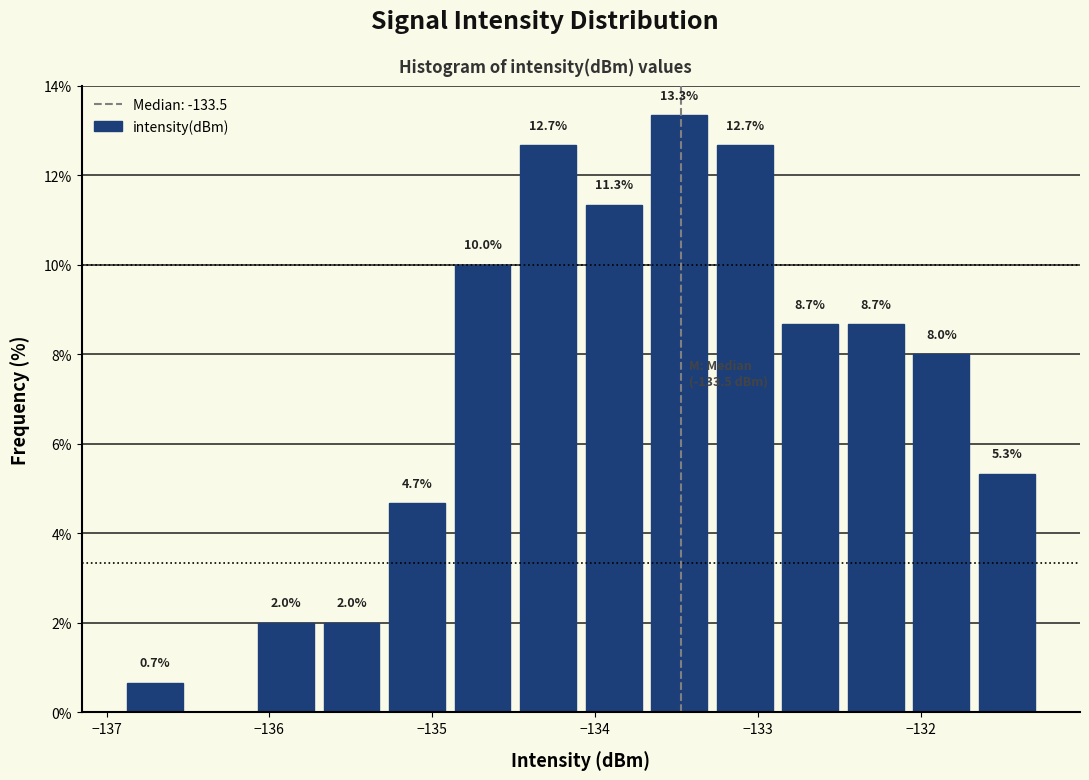

Which range on the x-axis has the tallest bar?

-133.7 to -133.3